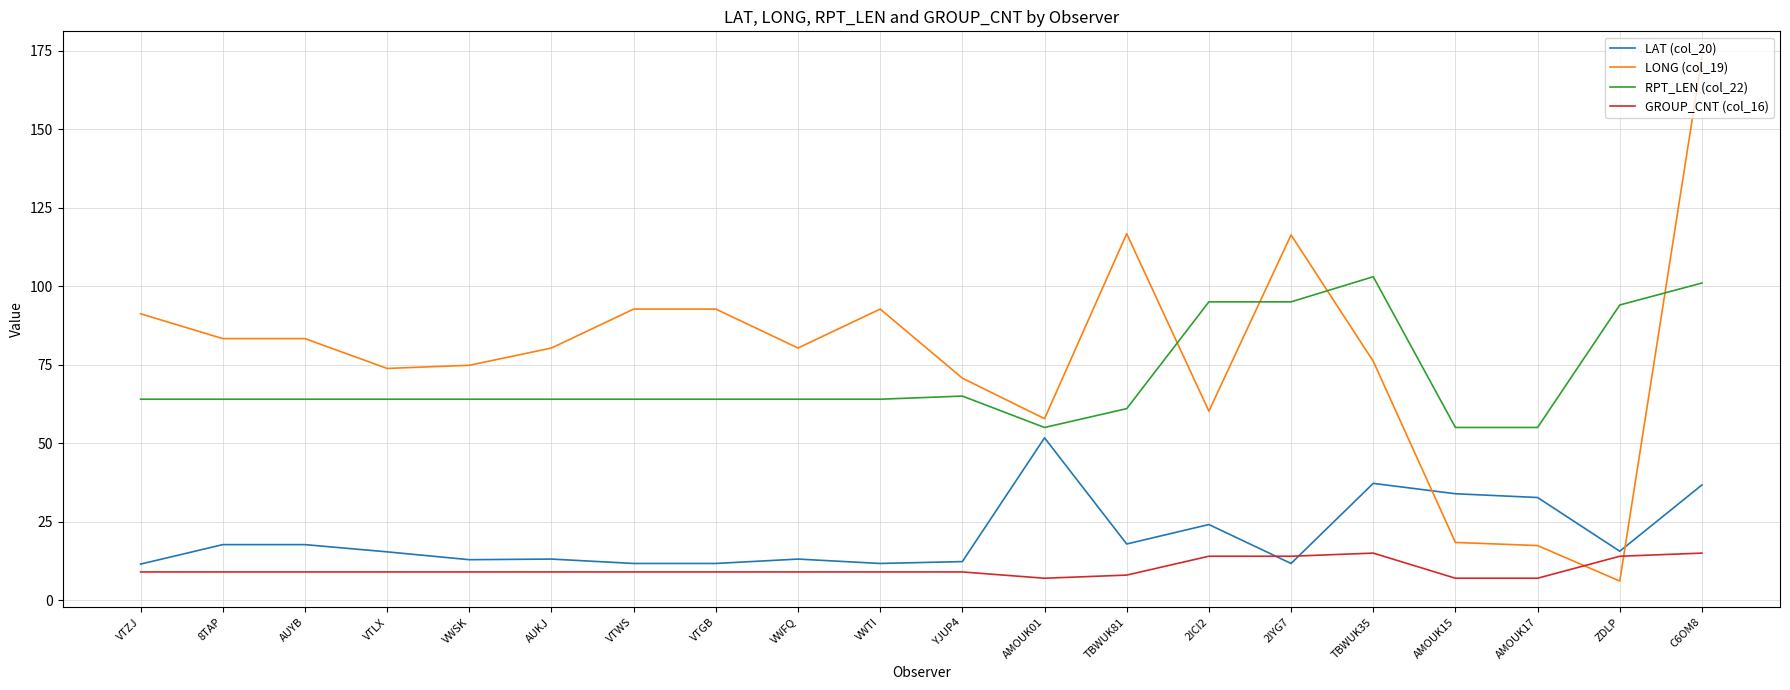

True or false: RPT_LEN (col_22) and GROUP_CNT (col_16) cross at least once.

False